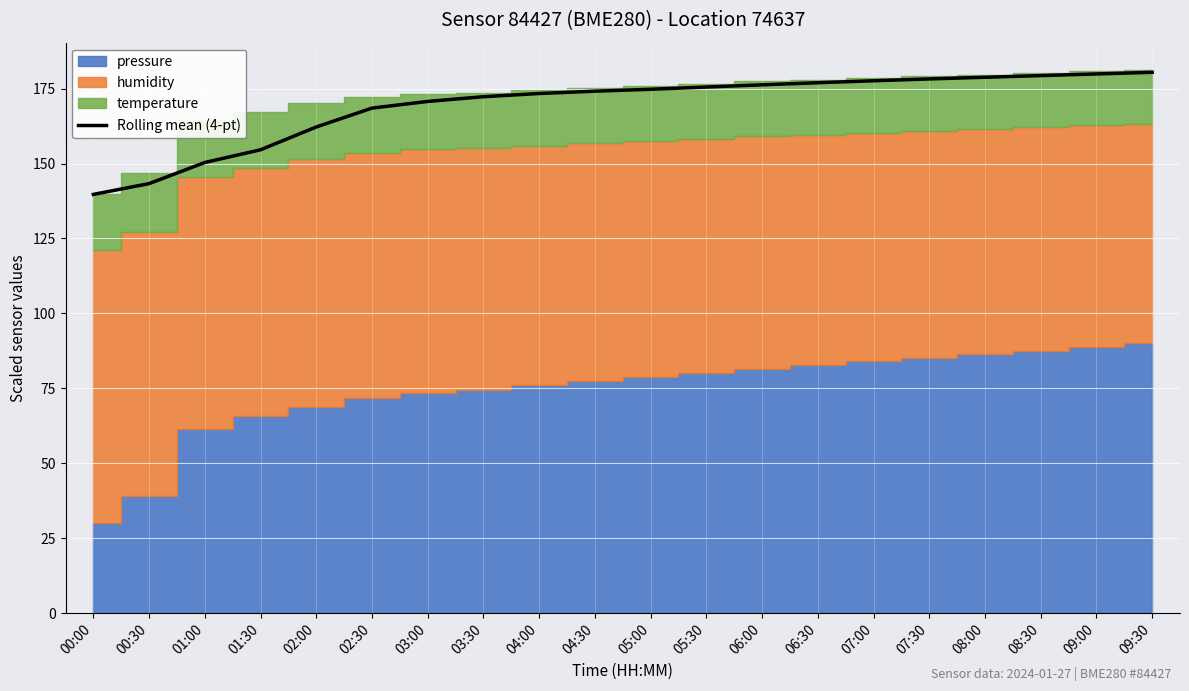

Which label corresponds to the smallest value in the chart?

00:00